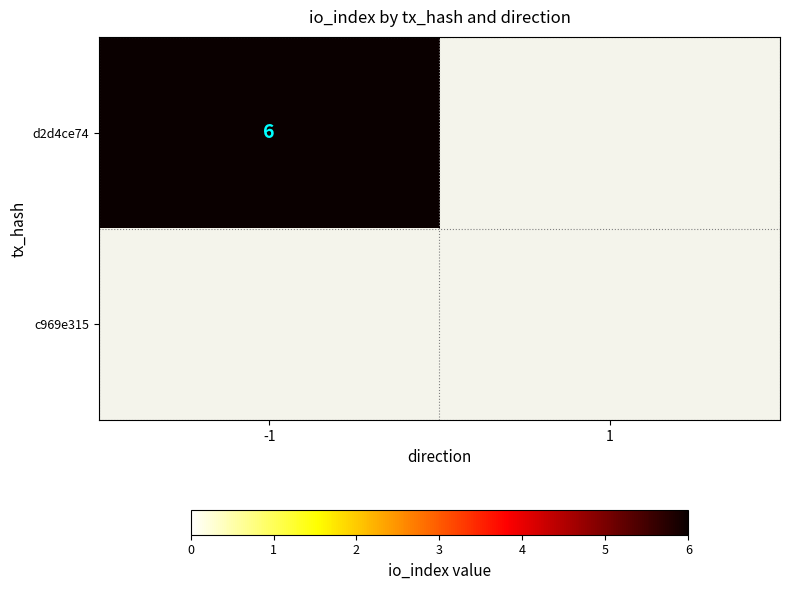

What is the sum of the d2d4ce74 values at -1 and 1?

6